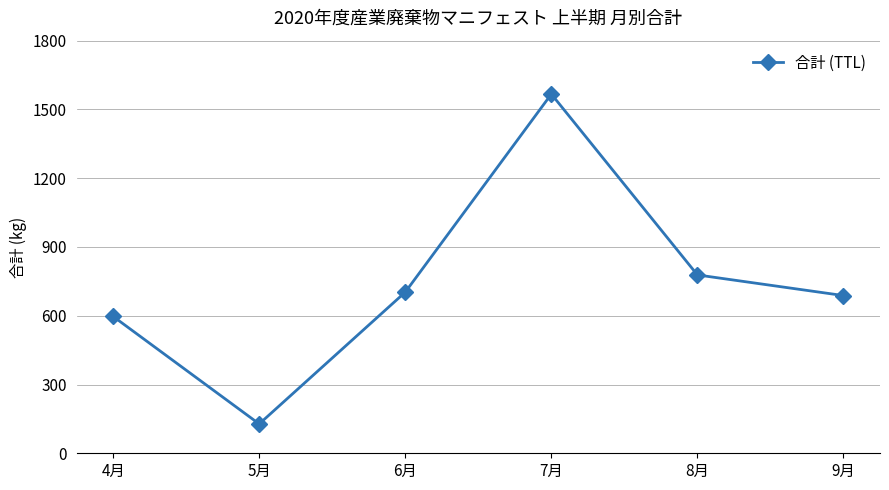

What is the label of the 6th point from the right?

4月